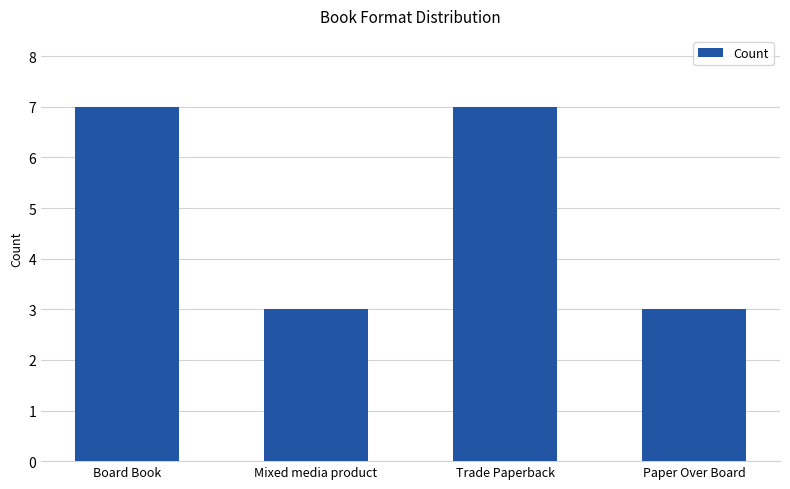

Between Mixed media product and Trade Paperback, which is larger?

Trade Paperback